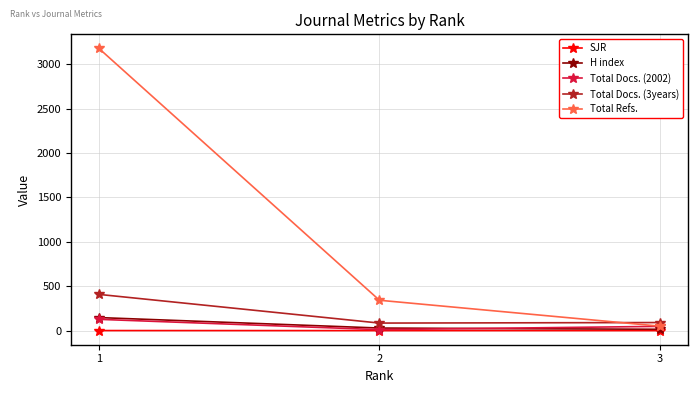

Which series has the largest total across all categories?

Total Refs.